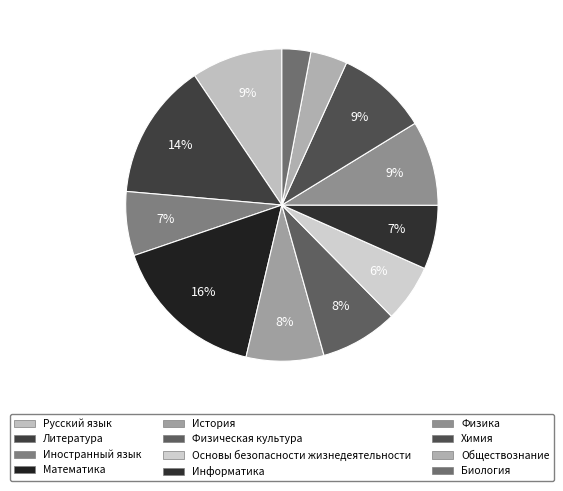

What is the largest slice in the pie chart?

Математика